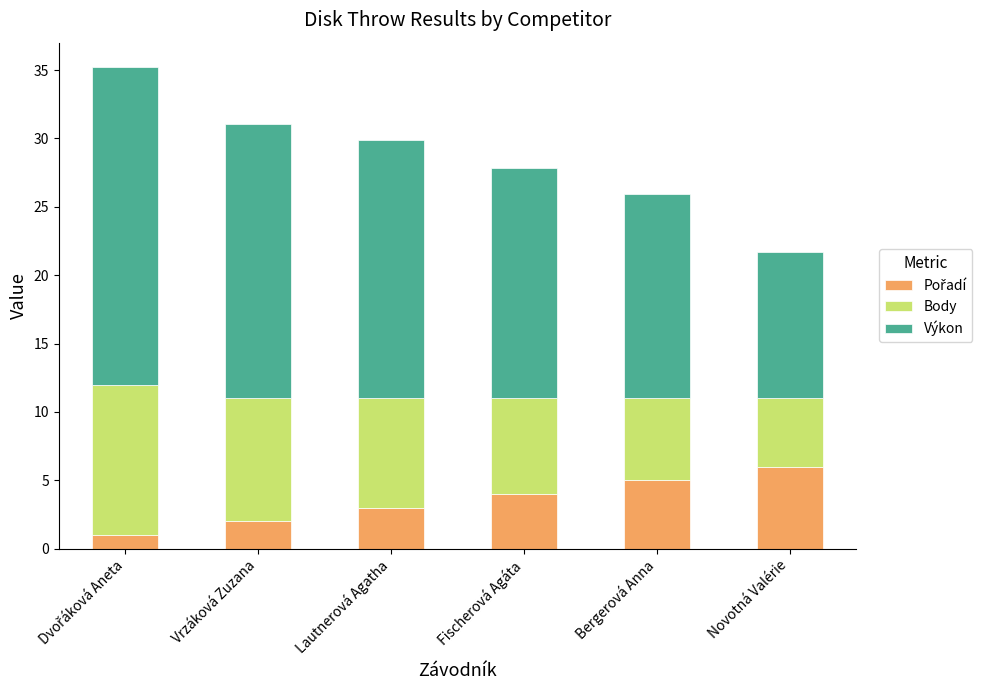

How many bars are there in total?

6